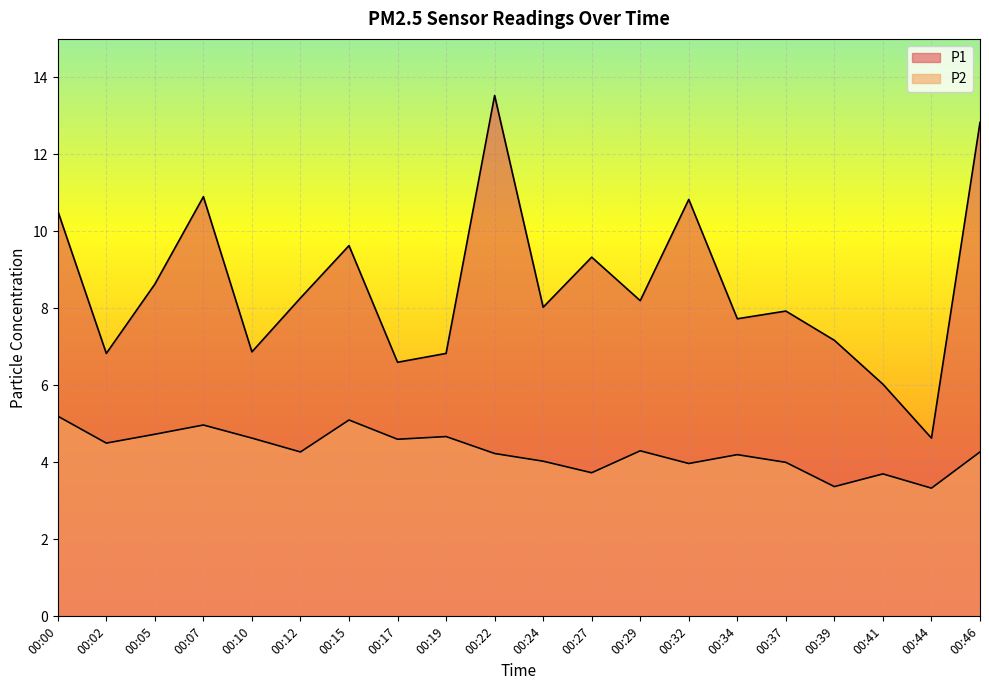

Reading right to left, transcribe all the data shown in this chart.

P1: 12.8	4.6	6.0	7.2	7.9	7.7	10.8	8.2	9.3	8.0	13.5	6.8	6.6	9.6	8.3	6.9	10.9	8.6	6.8	10.5
P2: 4.3	3.3	3.7	3.4	4.0	4.2	4.0	4.3	3.7	4.0	4.2	4.7	4.6	5.1	4.3	4.6	5.0	4.7	4.5	5.2